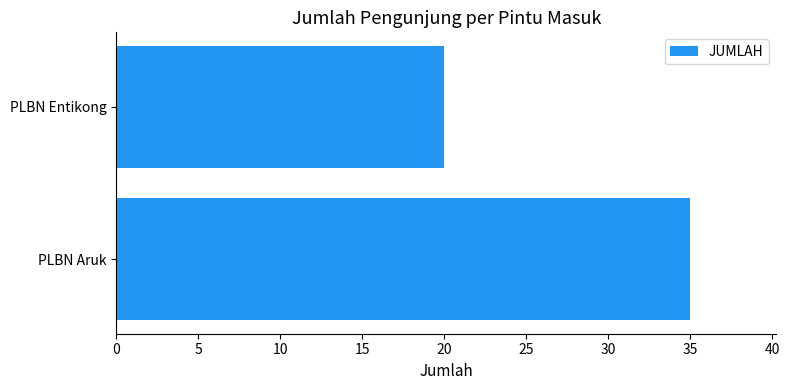

Does the chart contain stacked bars?

No